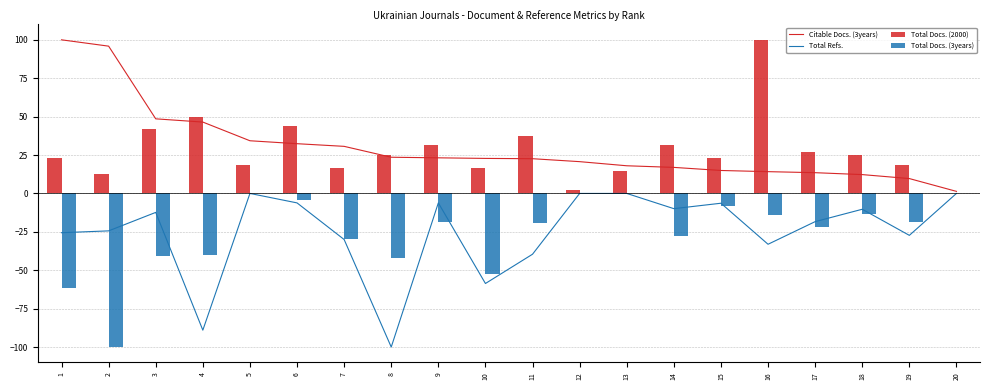

What is the greatest value displayed?

100.0